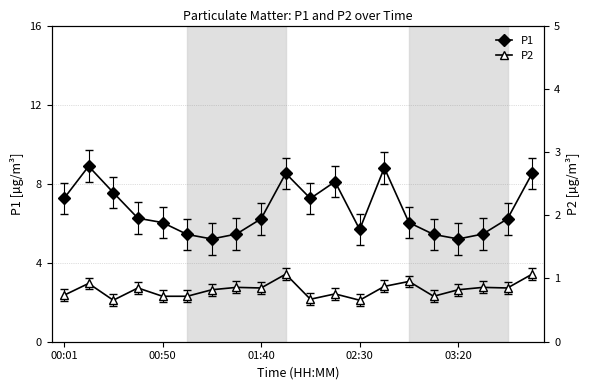

Where is the first local minimum for P1?

6